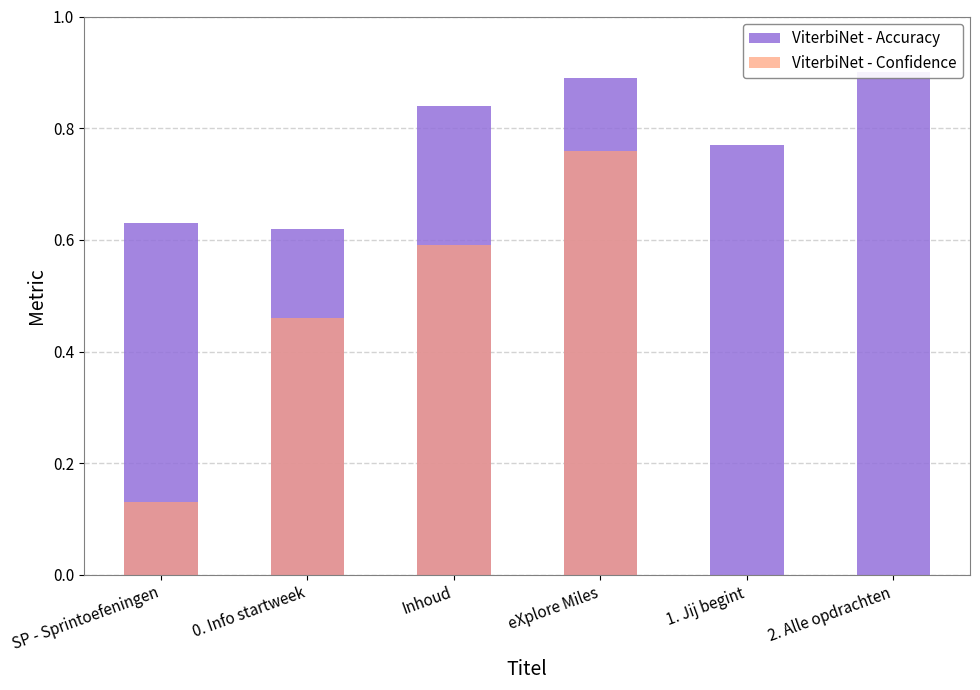

At 0. Info startweek, list the series in order from largest to smallest.

ViterbiNet - Accuracy, ViterbiNet - Confidence